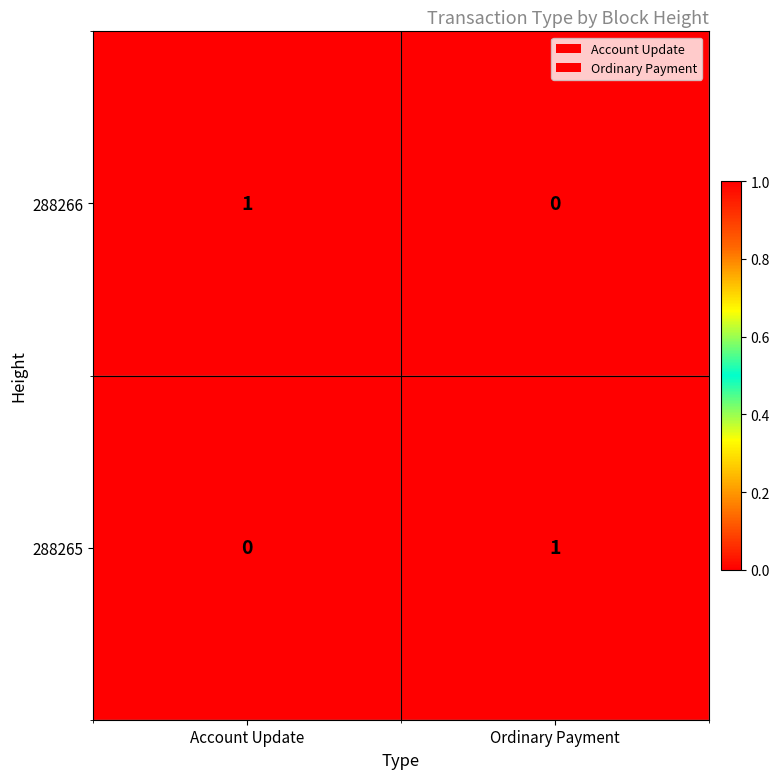

Which category has the highest value in the 288266 series?

Account Update